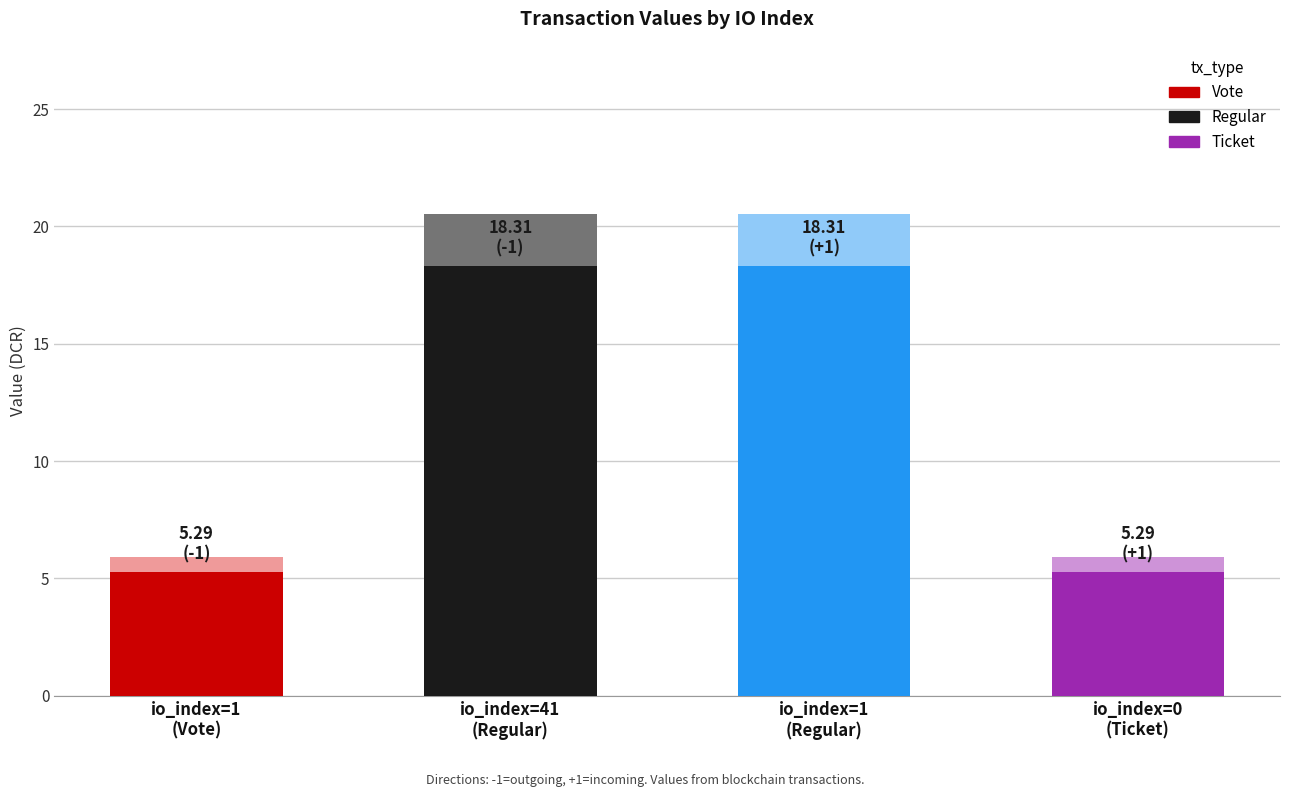

At which label does the data first exceed 18?

io_index=41 (Regular)